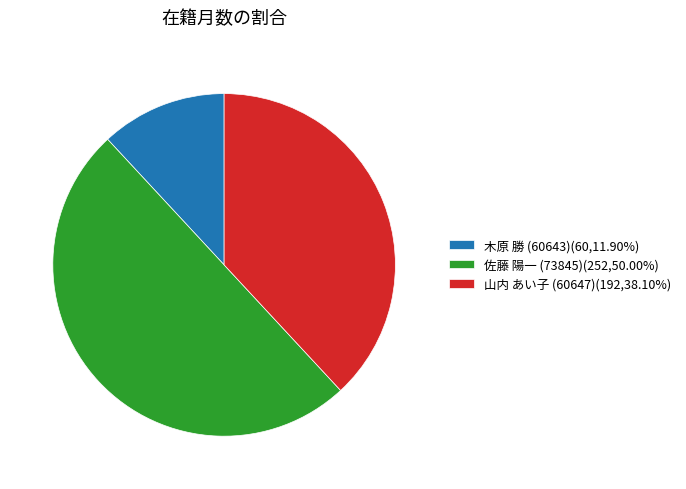

Does 山内 あい子 (60647)(192,38.10%) represent more than half of the total?

No